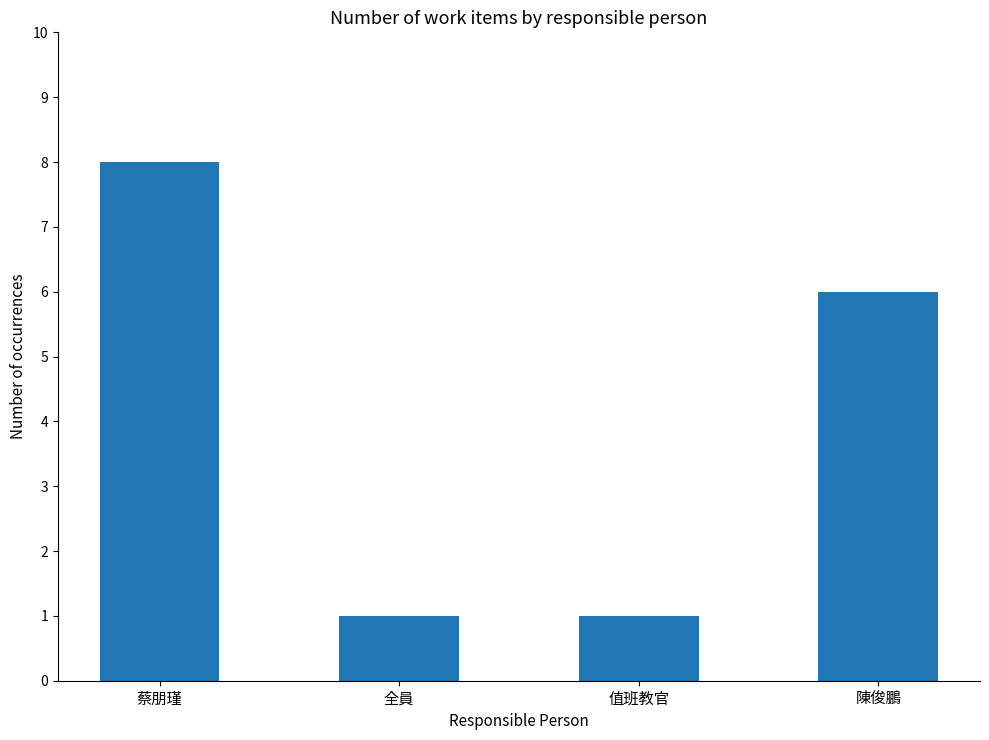

What value does the data have at 值班教官?

1